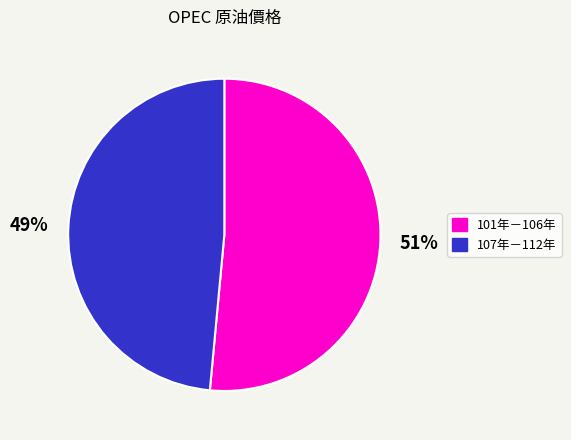

How many segments does this pie chart have?

2